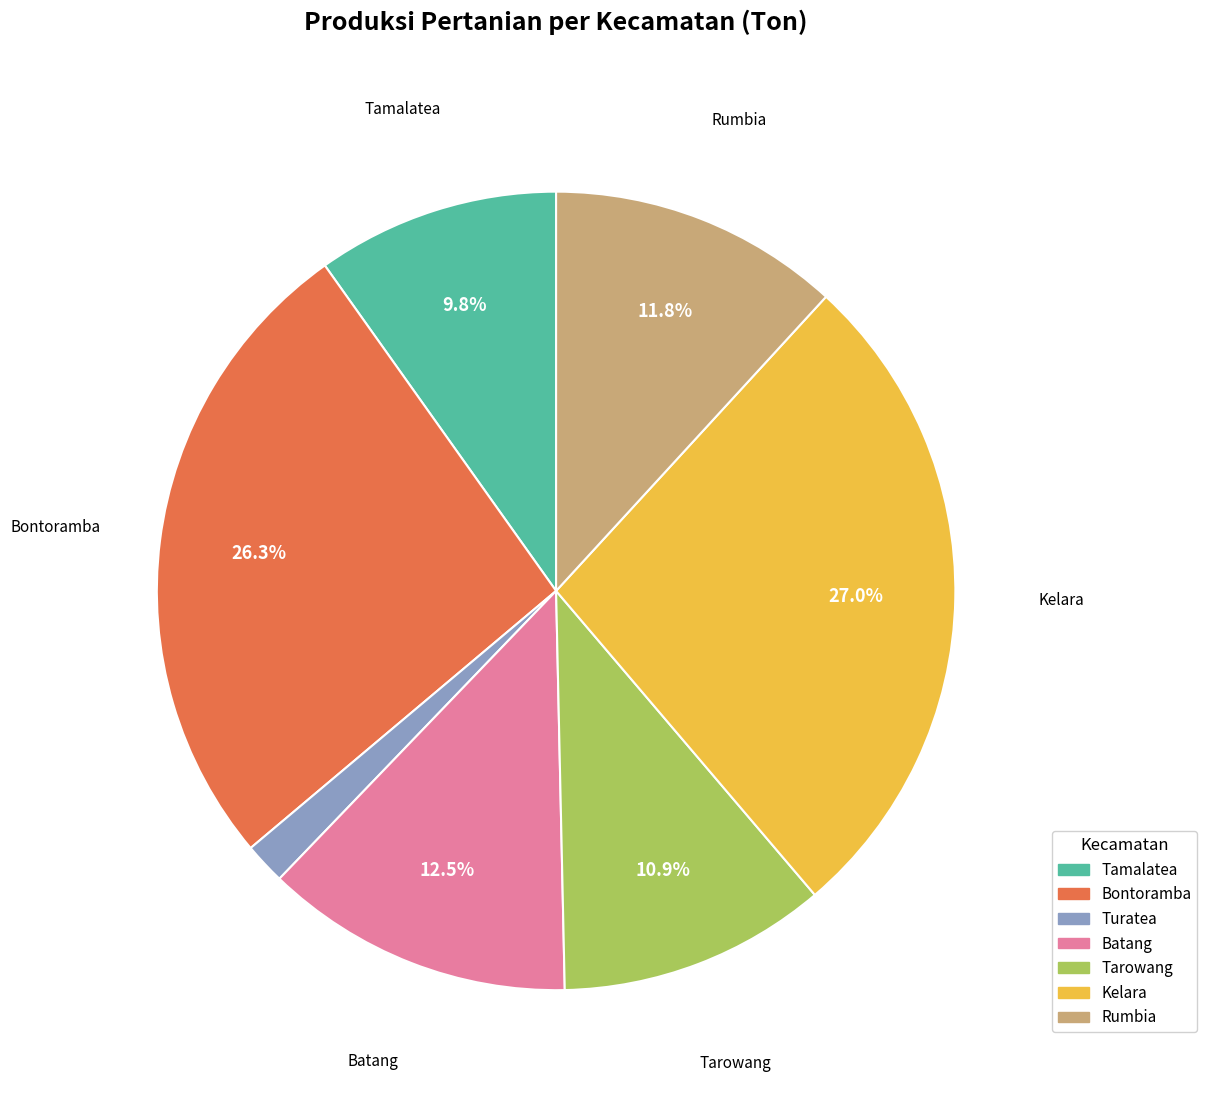

True or false: Bontoramba accounts for 39% of the total.

False